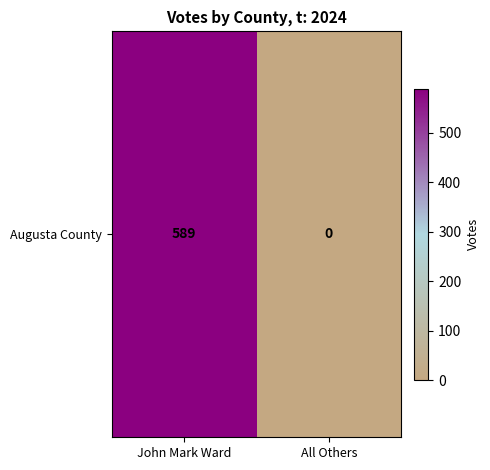

What is the difference between the values at All Others and John Mark Ward?

589